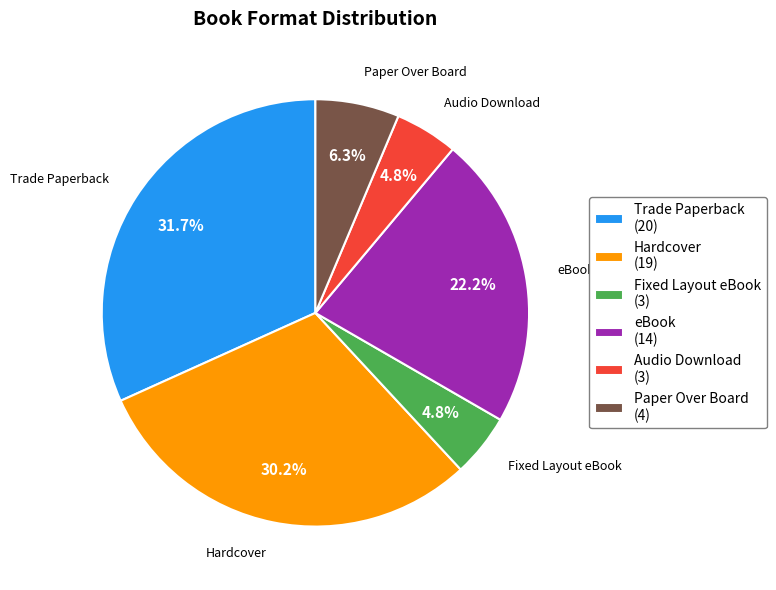

Which slice is the largest?

Trade Paperback